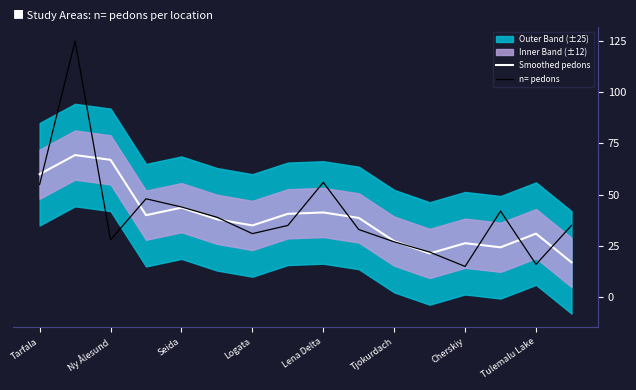

What is the difference between the maximum and minimum values in the n= pedons series?

110.0